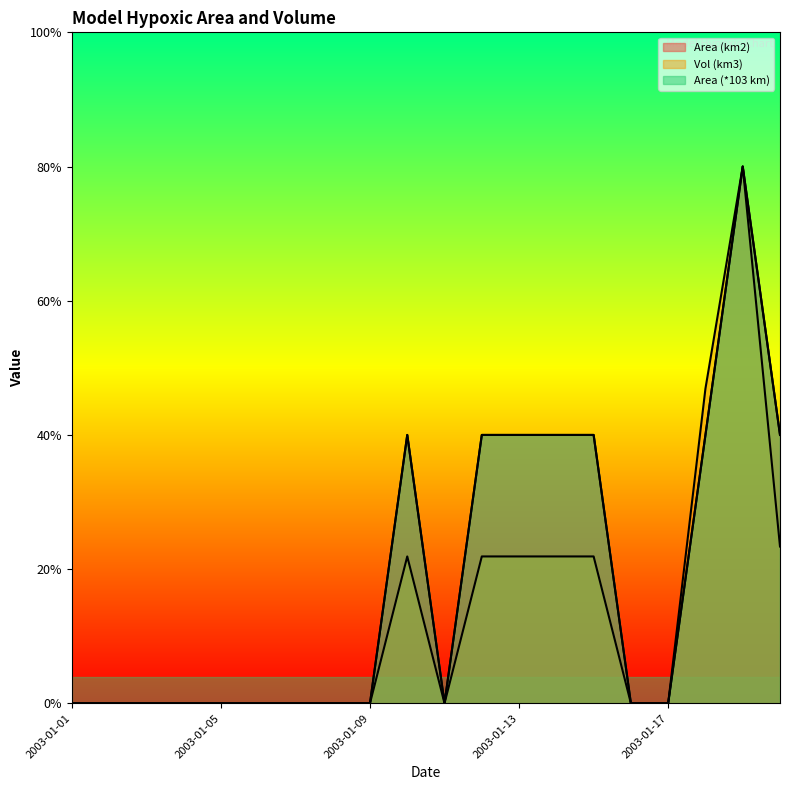

Reading left to right, extract all data points from this chart.

Area (km2): 2003-01-01=0.0	2003-01-02=0.0	2003-01-03=0.0	2003-01-04=0.0	2003-01-05=0.0	2003-01-06=0.0	2003-01-07=0.0	2003-01-08=0.0	2003-01-09=0.0	2003-01-10=10.0	2003-01-11=0.0	2003-01-12=10.0	2003-01-13=10.0	2003-01-14=10.0	2003-01-15=10.0	2003-01-16=0.0	2003-01-17=0.0	2003-01-18=10.0	2003-01-19=20.0	2003-01-20=10.0
Vol (km3): 2003-01-01=0.0	2003-01-02=0.0	2003-01-03=0.0	2003-01-04=0.0	2003-01-05=0.0	2003-01-06=0.0	2003-01-07=0.0	2003-01-08=0.0	2003-01-09=0.0	2003-01-10=5.5	2003-01-11=0.0	2003-01-12=5.5	2003-01-13=5.5	2003-01-14=5.5	2003-01-15=5.5	2003-01-16=0.0	2003-01-17=0.0	2003-01-18=11.7	2003-01-19=20.0	2003-01-20=5.8
Area (*103 km): 2003-01-01=0.0	2003-01-02=0.0	2003-01-03=0.0	2003-01-04=0.0	2003-01-05=0.0	2003-01-06=0.0	2003-01-07=0.0	2003-01-08=0.0	2003-01-09=0.0	2003-01-10=10.0	2003-01-11=0.0	2003-01-12=10.0	2003-01-13=10.0	2003-01-14=10.0	2003-01-15=10.0	2003-01-16=0.0	2003-01-17=0.0	2003-01-18=10.0	2003-01-19=20.0	2003-01-20=10.0